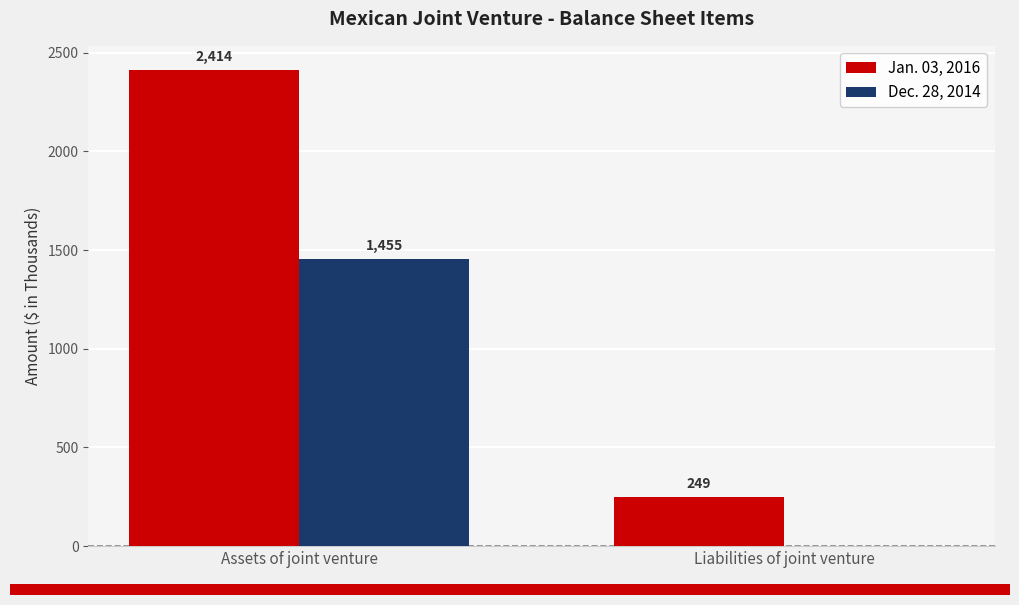

How many groups of bars are there?

2